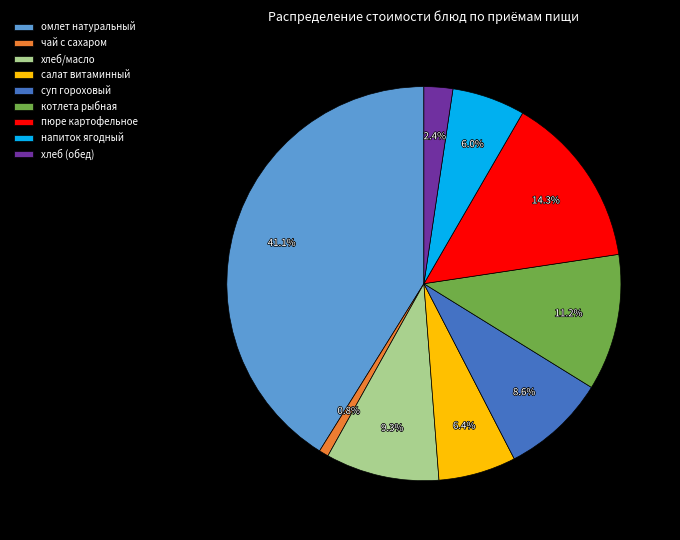

To the nearest percent, what percentage of the pie is чай с сахаром?

1%